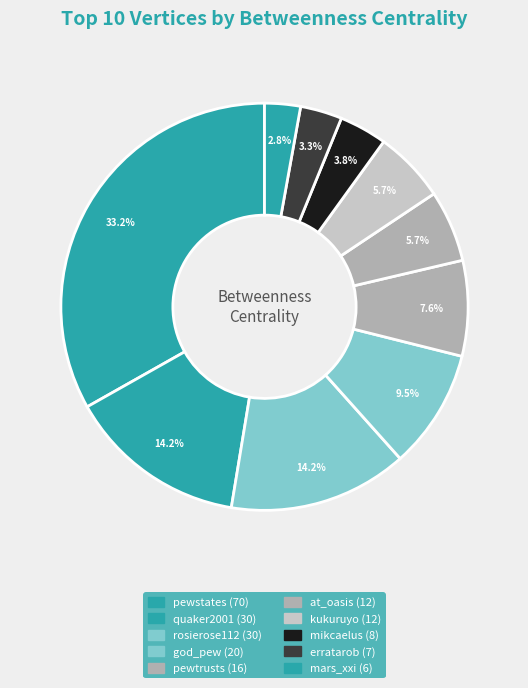

How much of the chart is everything except god_pew?

90.5%